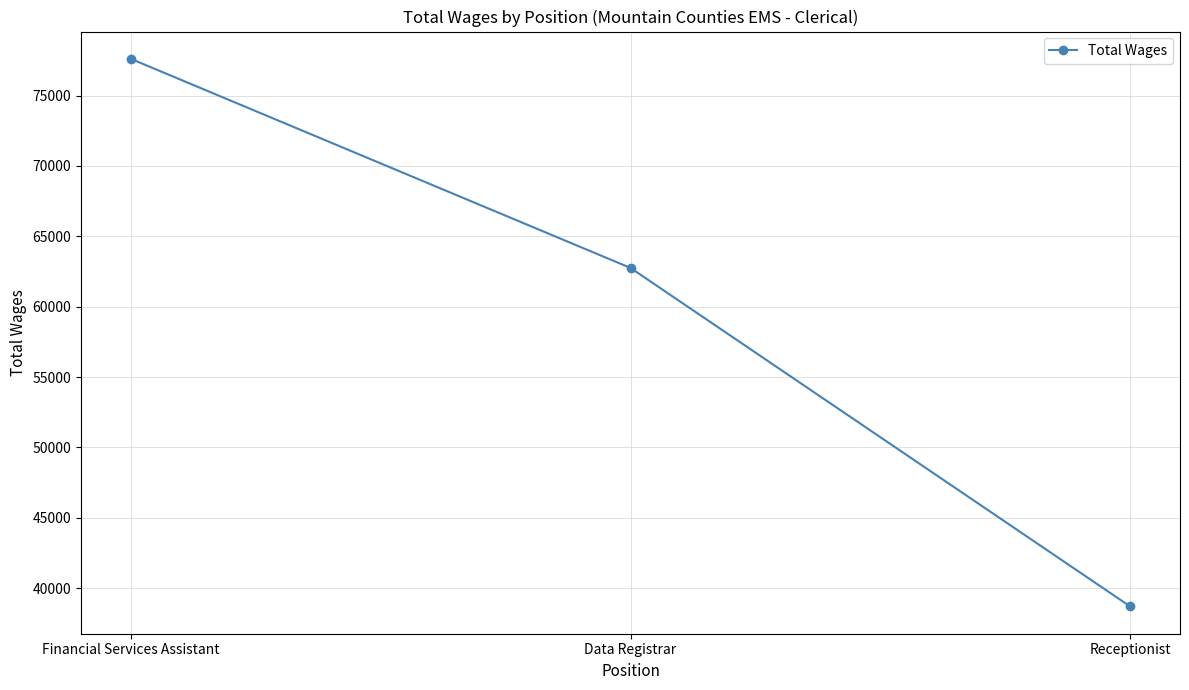

Where does the data first go above 62754?

Financial Services Assistant